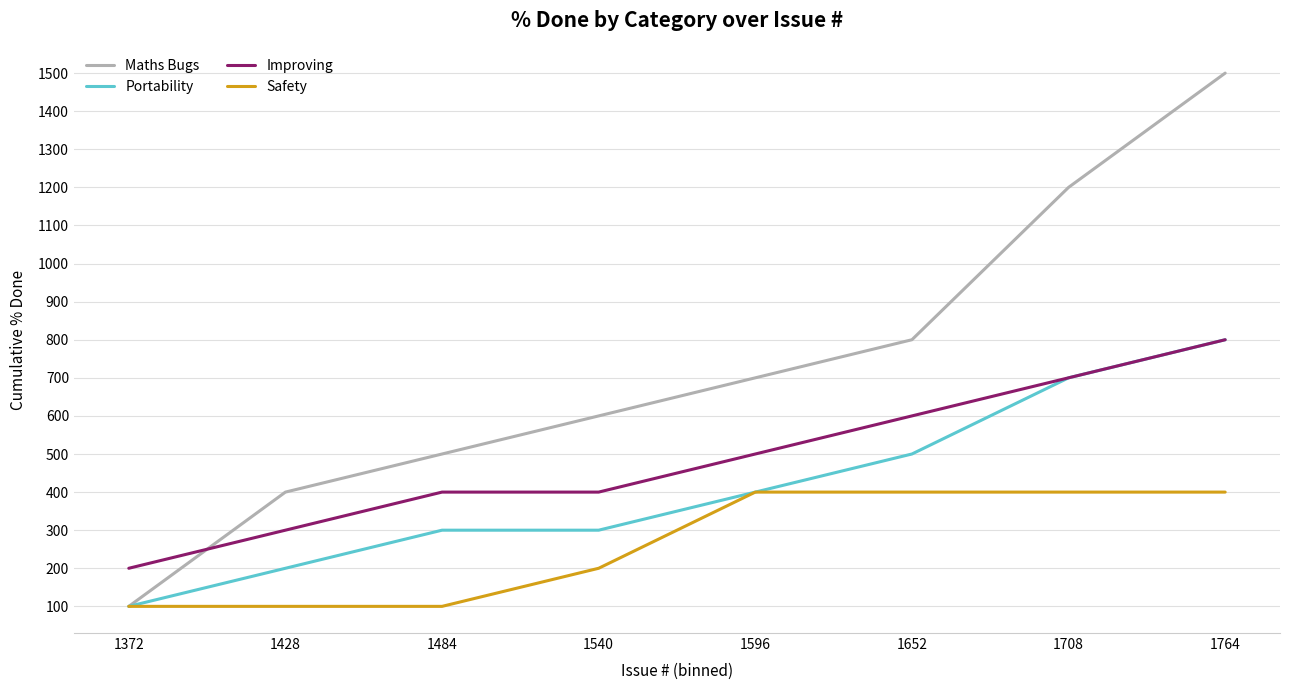

Which series has the largest range (max minus min)?

Maths Bugs